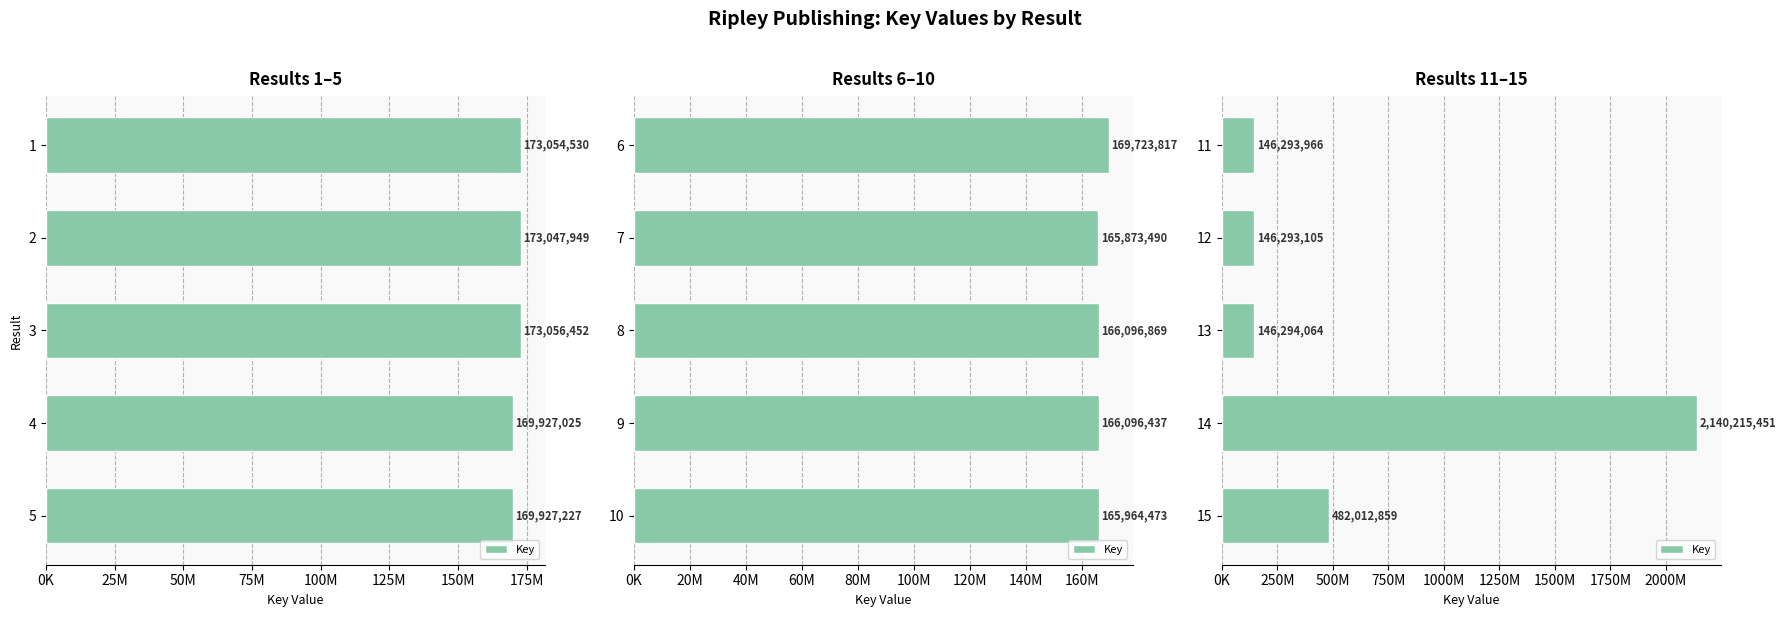

Count the number of data series in this chart.

1